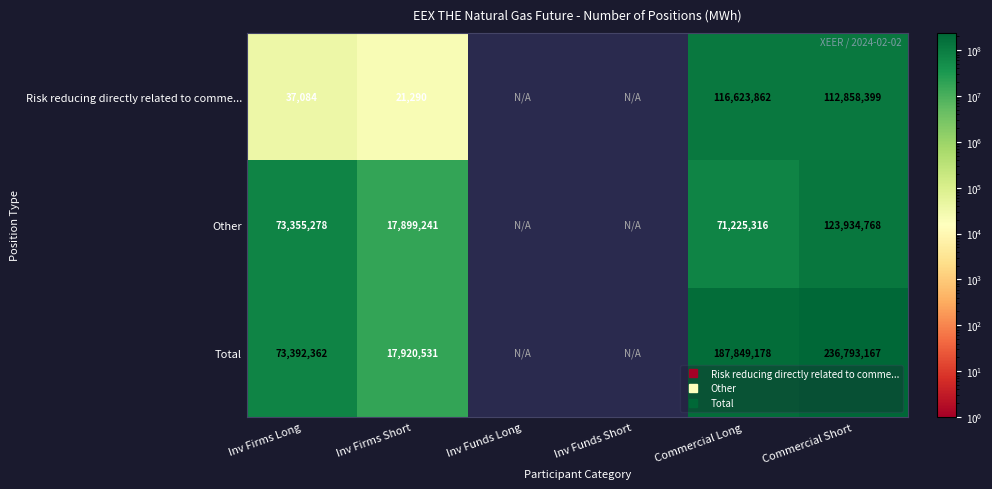

What is the difference between the highest and lowest values at Commercial Short?

123934768.0